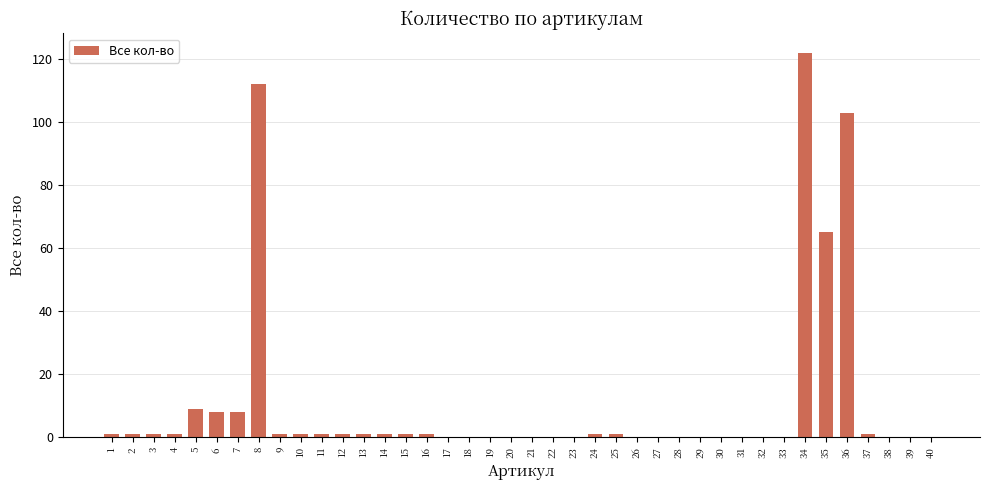

The value at 16 is 1. True or false?

True